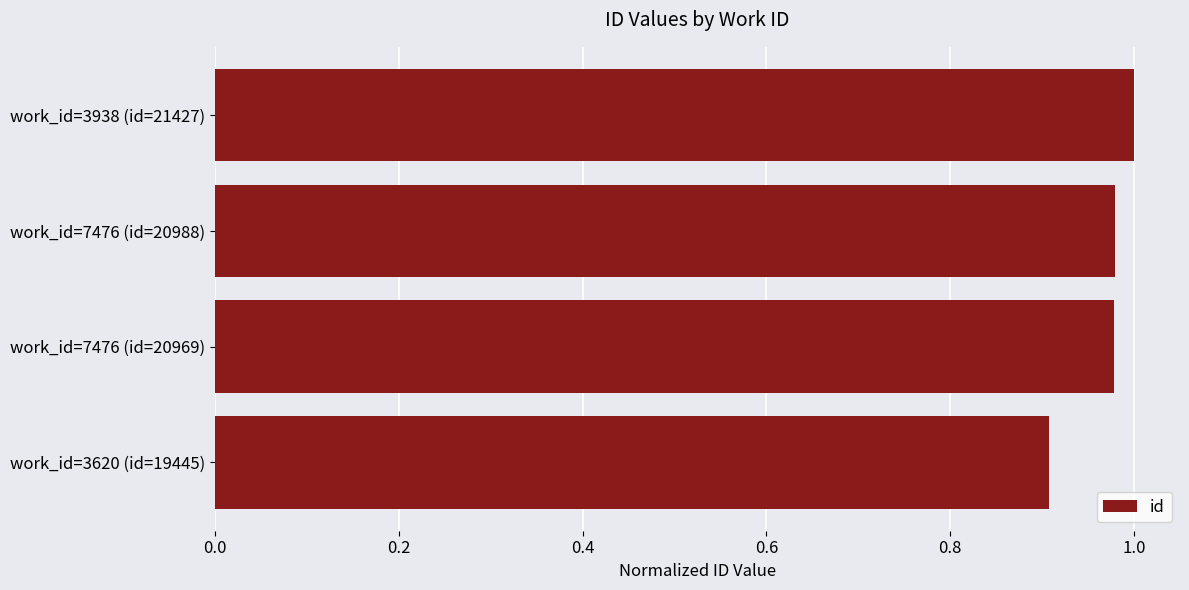

At which category does the chart reach its minimum across all series?

work_id=3620 (id=19445)